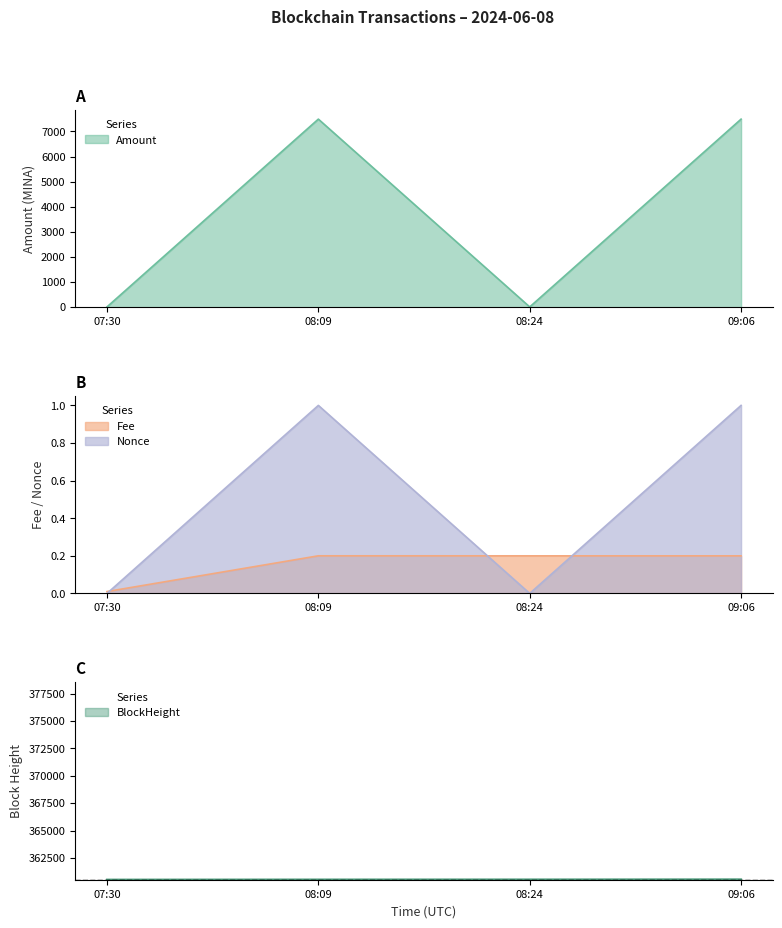

How many times do Fee and Nonce cross each other?

3